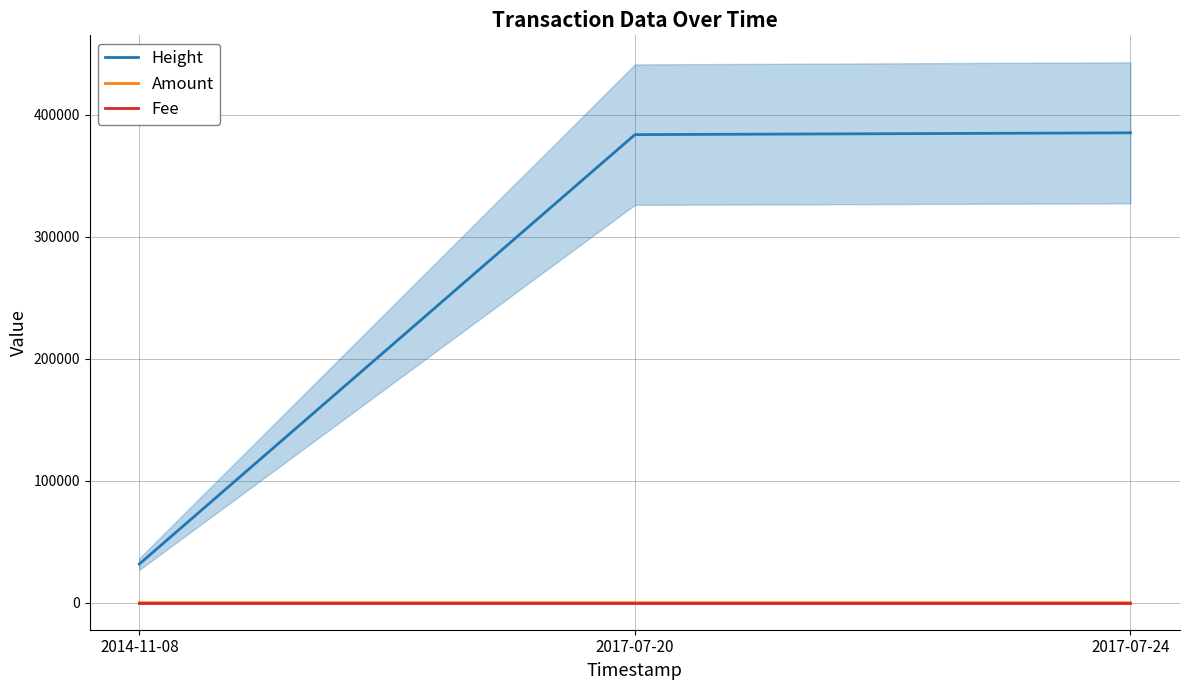

What is the difference between the maximum and minimum values in the Amount series?

8